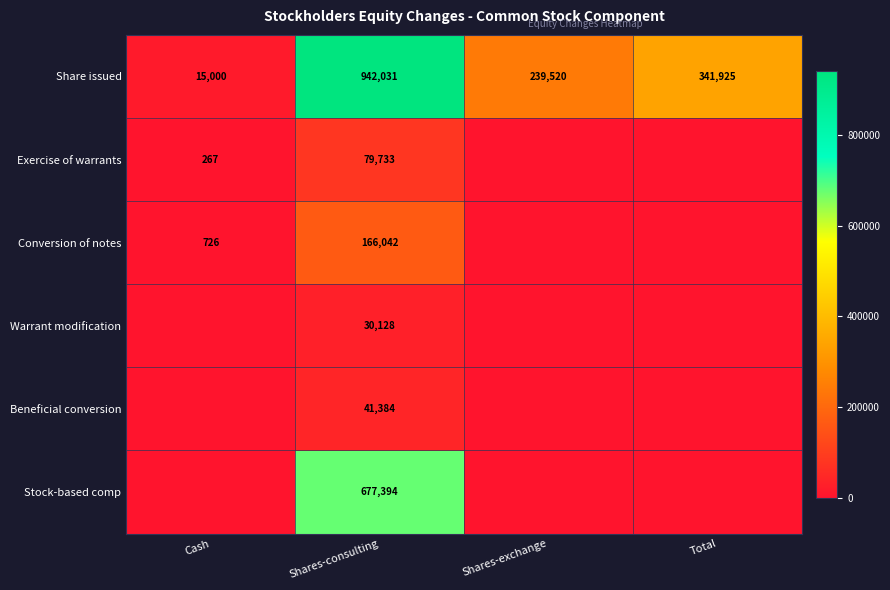

List the labels in order of Share issued value, largest first.

Shares-consulting, Total, Shares-exchange, Cash